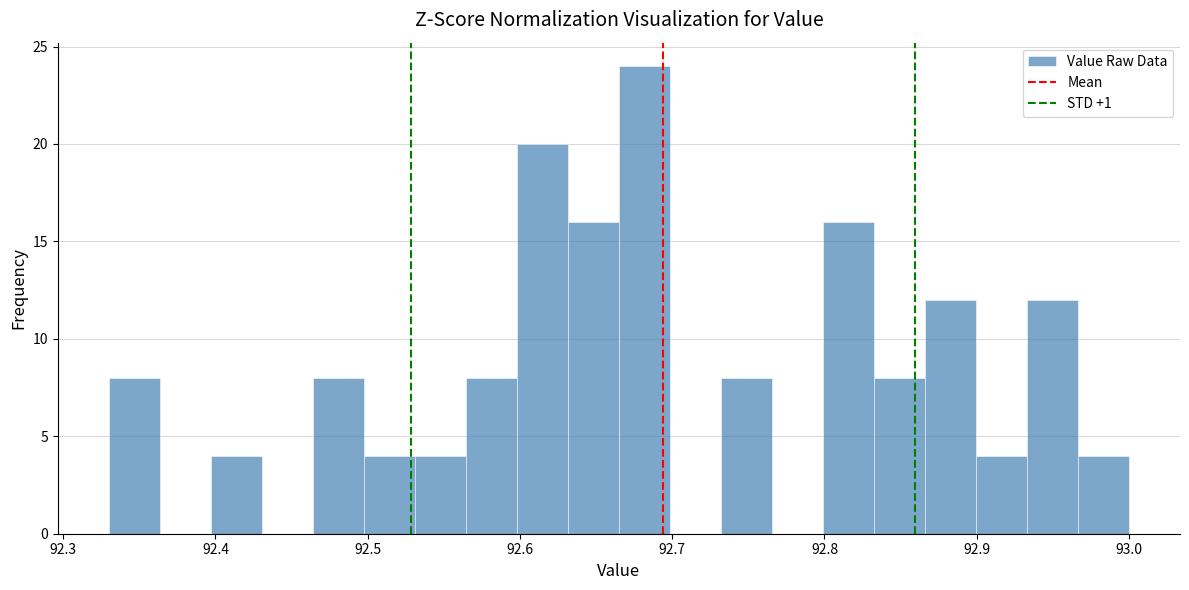

Read against the x-axis, roughly where is the centre of the tallest bar?

92.68